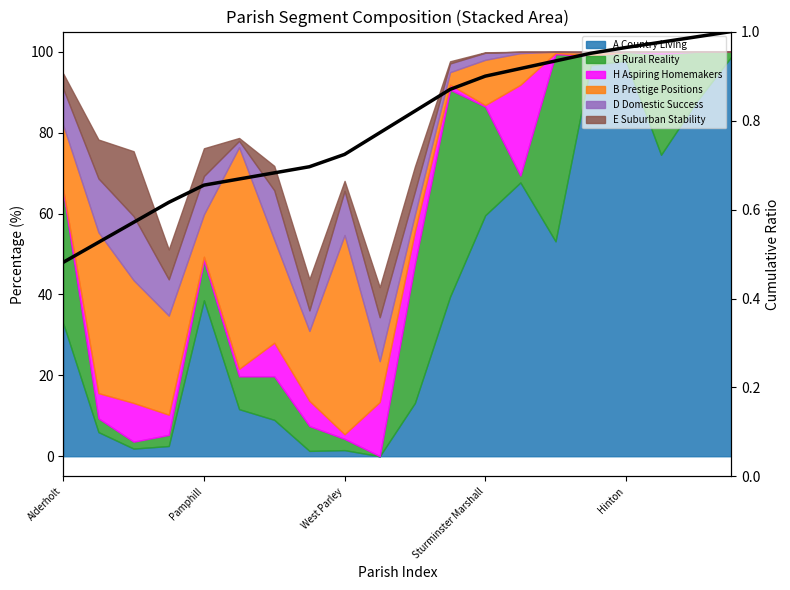

What is the smallest value displayed?

0.5